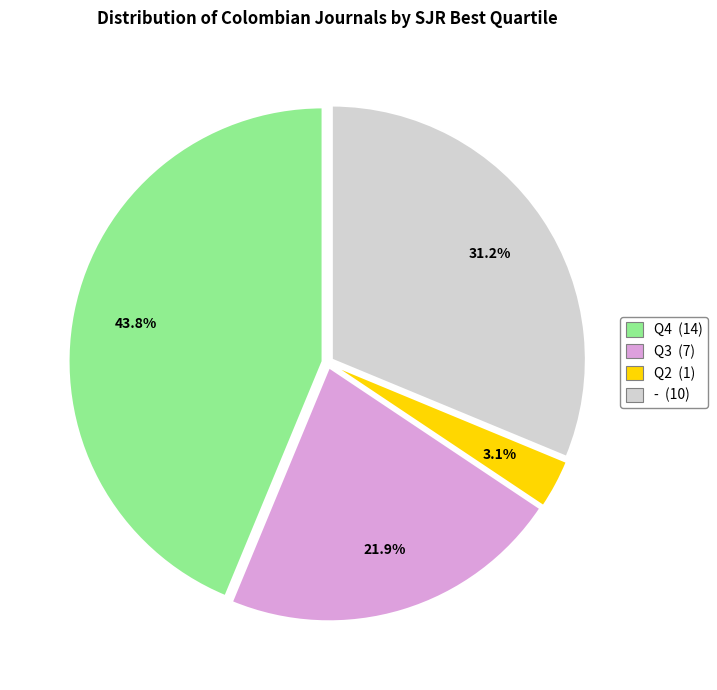

Which category has the biggest portion of the pie?

Q4